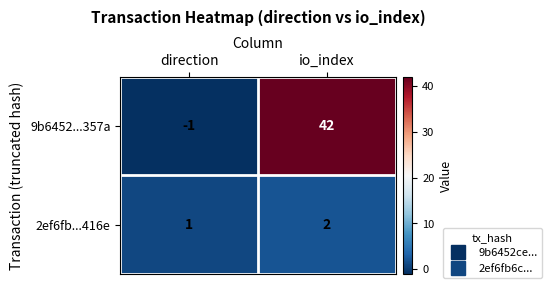

Where is 2ef6fb...416e nearest to the value 1?

direction